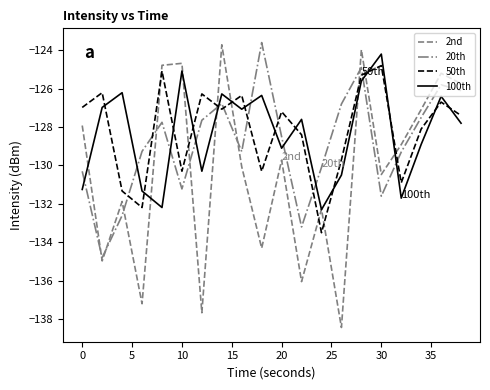

What is the maximum value for 2nd?

-123.7